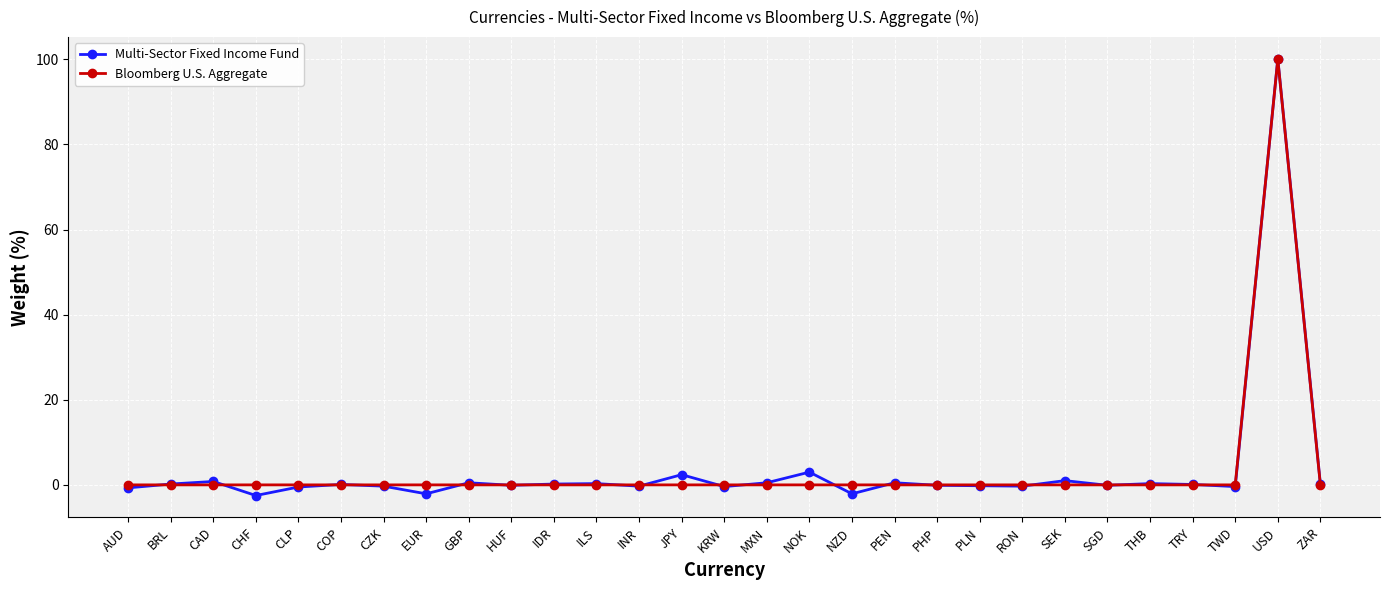

What is the label of the 24th point from the right?

COP